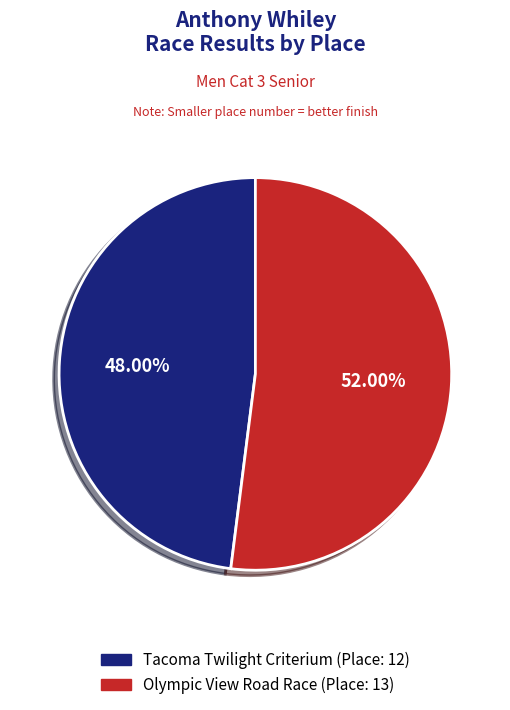

How many segments does this pie chart have?

2